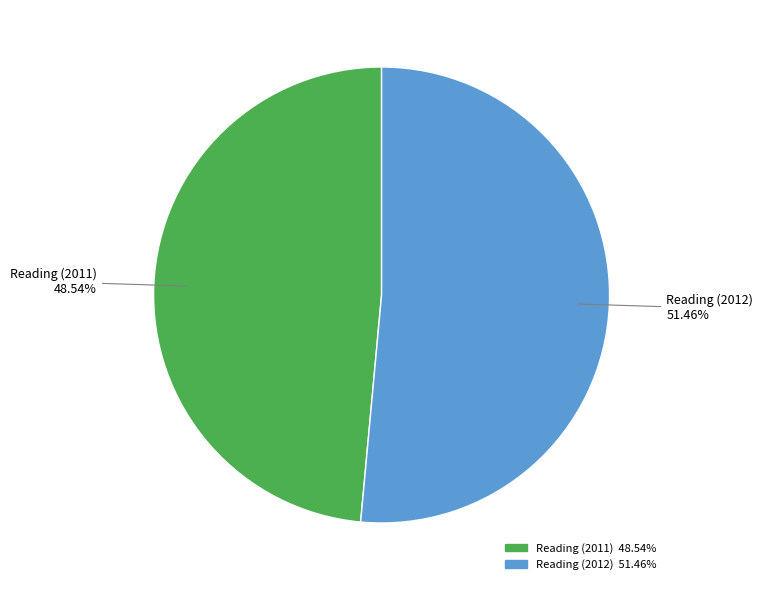

To the nearest percent, what is the average slice percentage?

50%